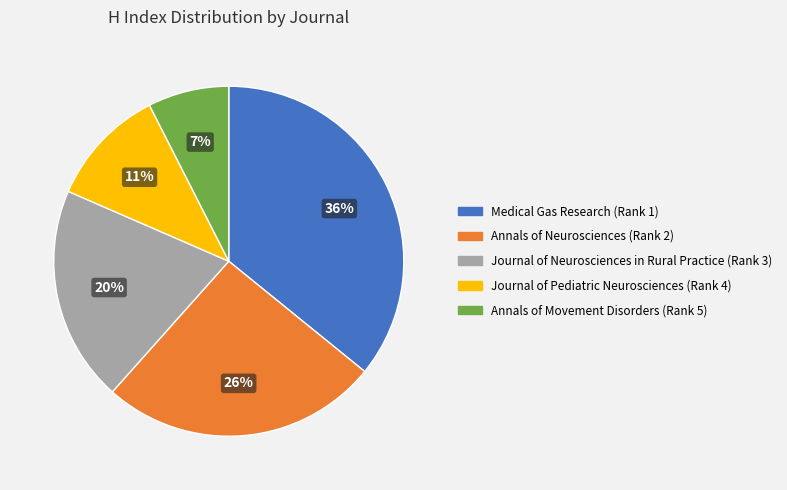

To the nearest percent, what is the average slice percentage?

20%